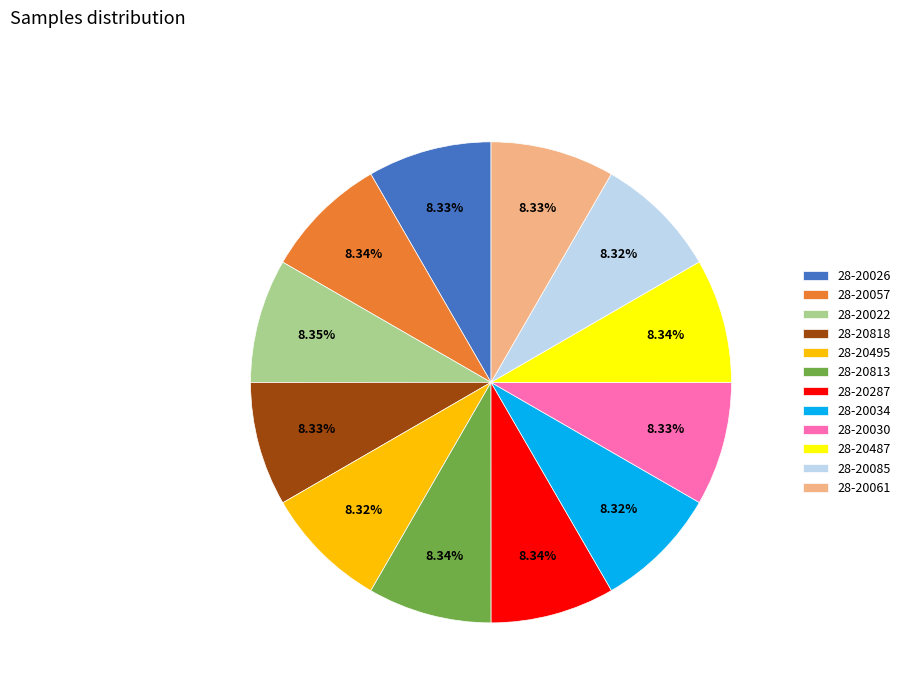

To the nearest percent, what percentage of the pie is 28-20034?

8%